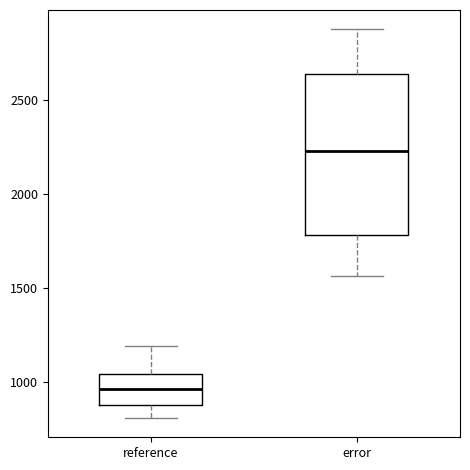

Which box's median line is the highest?

error